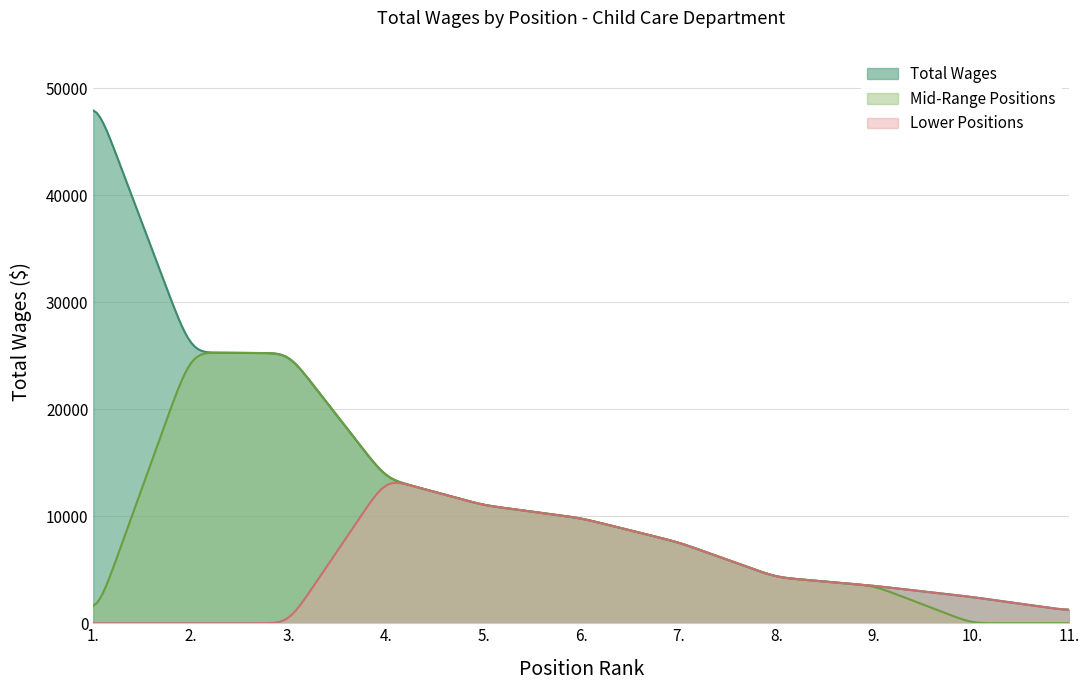

What is the maximum value shown in the chart?

47946.5